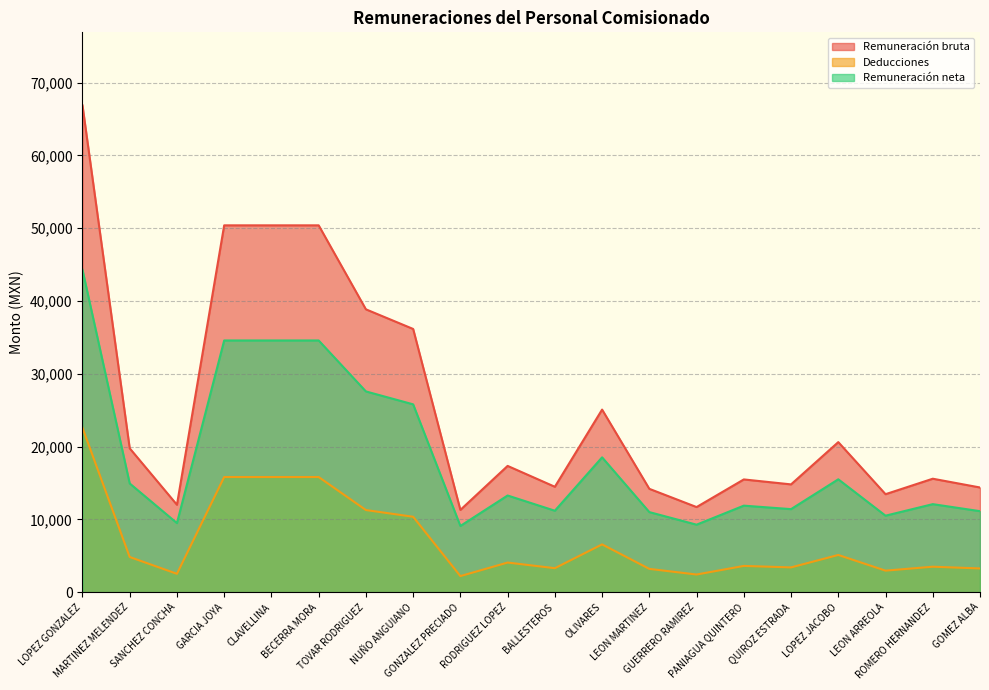

List the labels in order of Remuneración bruta value, smallest first.

GONZALEZ PRECIADO, GUERRERO RAMIREZ, SANCHEZ CONCHA, LEON ARREOLA, LEON MARTINEZ, GOMEZ ALBA, BALLESTEROS, QUIROZ ESTRADA, PANIAGUA QUINTERO, ROMERO HERNANDEZ, RODRIGUEZ LOPEZ, MARTINEZ MELENDEZ, LOPEZ JACOBO, OLIVARES, NUÑO ANGUIANO, TOVAR RODRIGUEZ, GARCIA JOYA, CLAVELLINA, BECERRA MORA, LOPEZ GONZALEZ